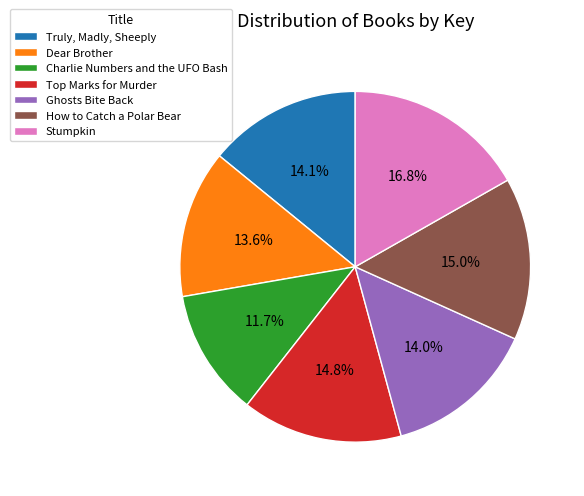

True or false: Stumpkin accounts for 17% of the total.

True